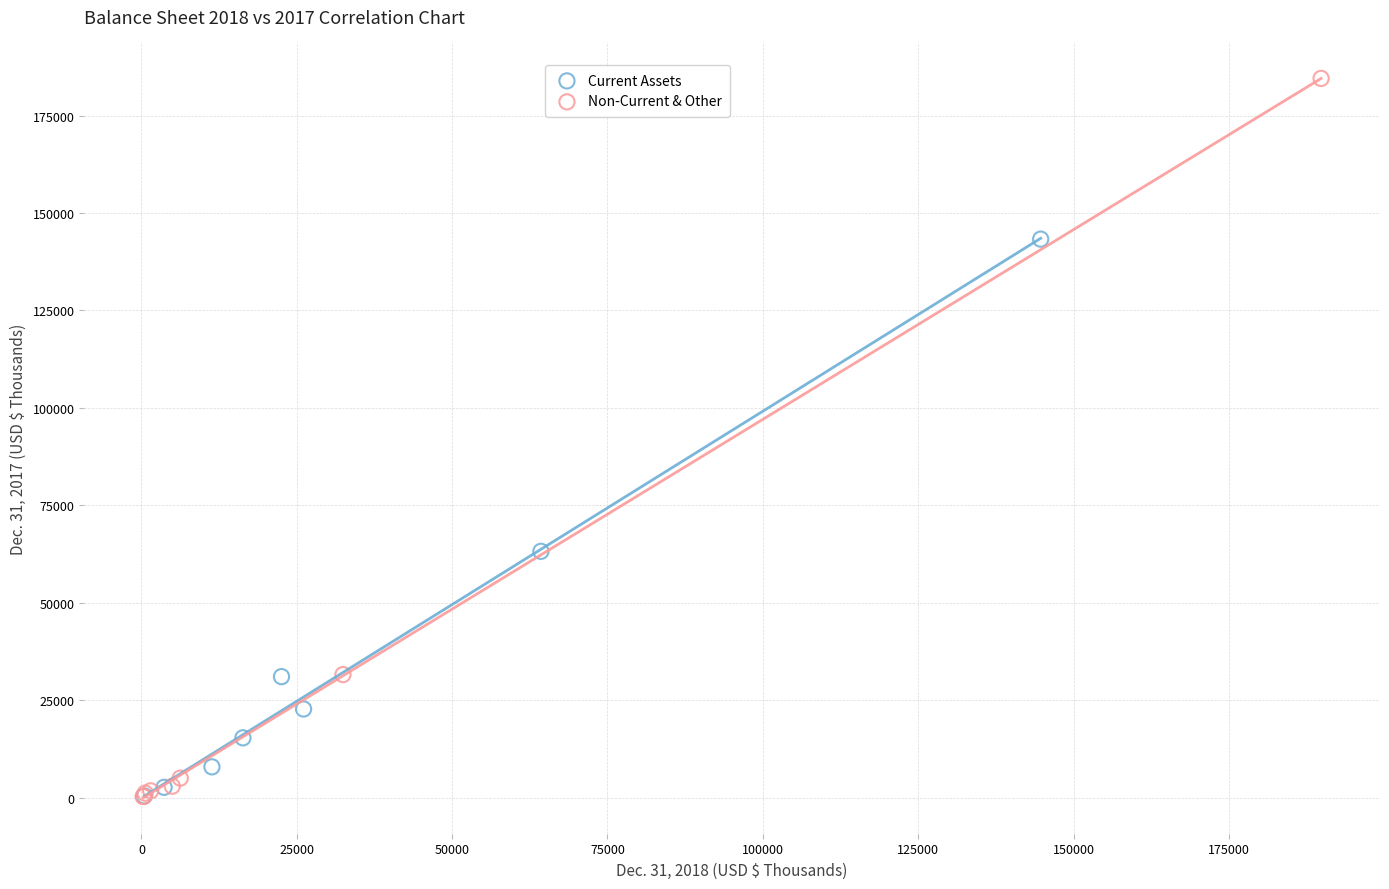

Which series has the largest Y range (max minus min)?

Non-Current & Other